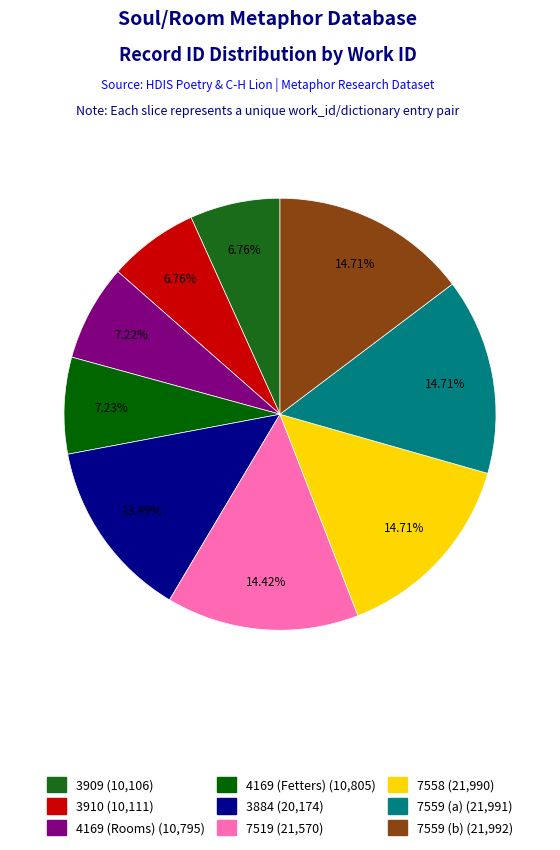

True or false: 4169 (Fetters) accounts for 14% of the total.

False